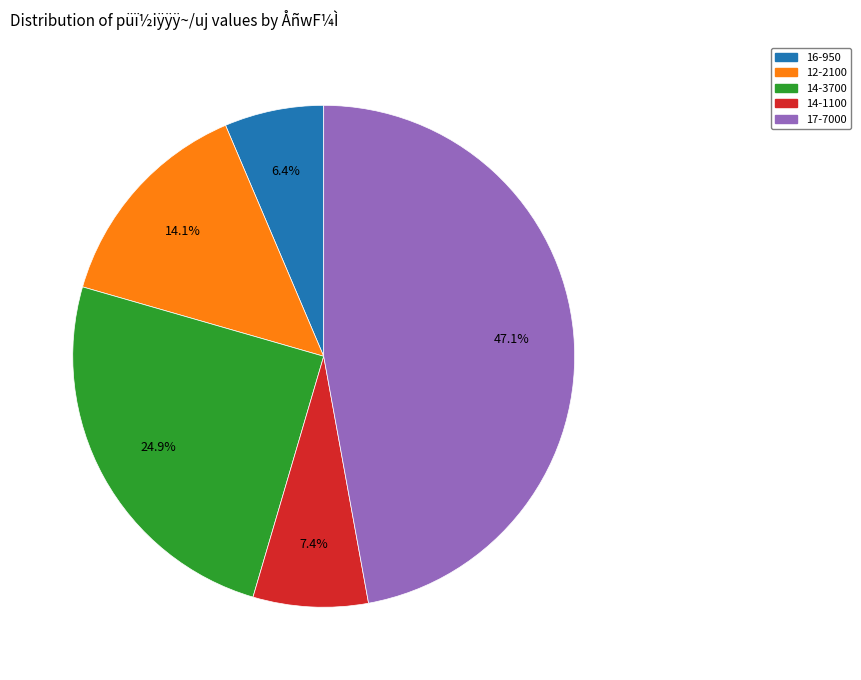

Is there a majority slice in this chart?

No